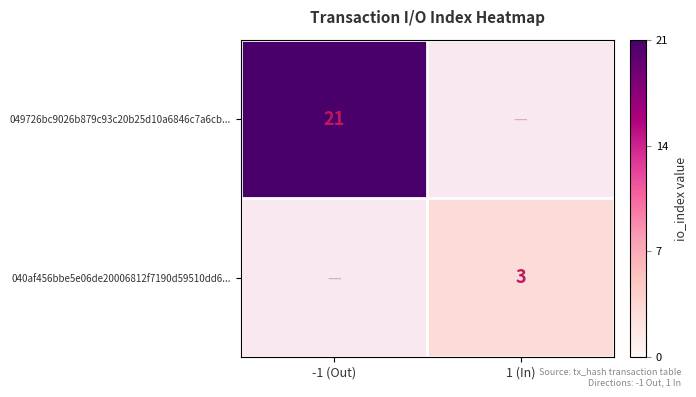

The 049726bc9026b879c93c20b25d10a6846c7a6cb... series shows 21 at -1 (Out). True or false?

True